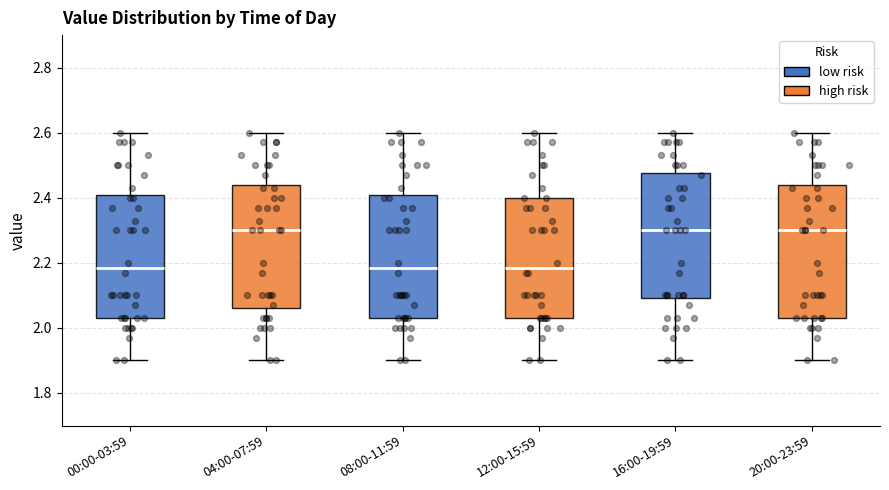

Comparing the boxes themselves (not the whiskers), which one is the tallest?

20:00-23:59